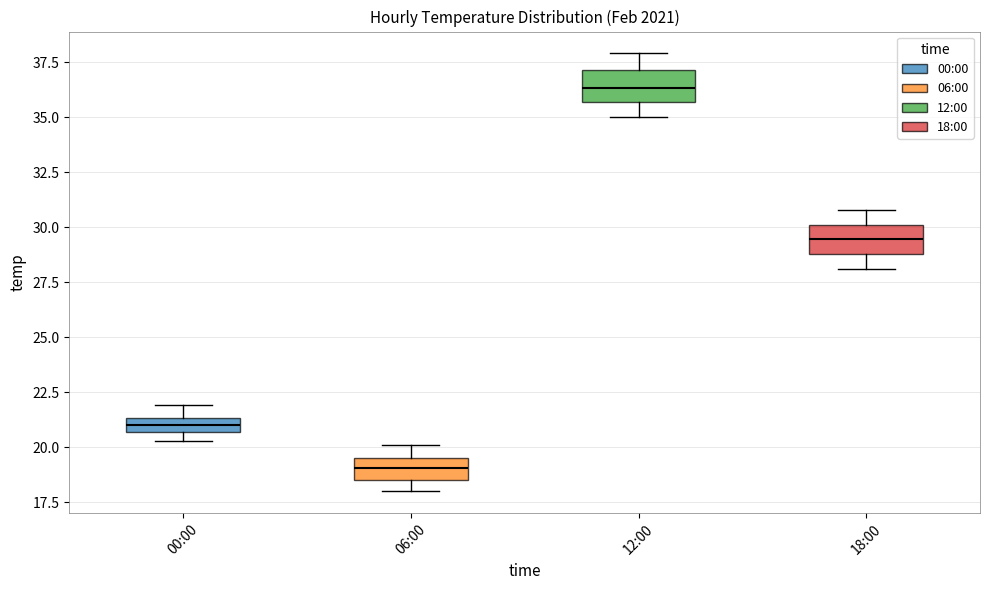

Which box's median line is the lowest?

06:00